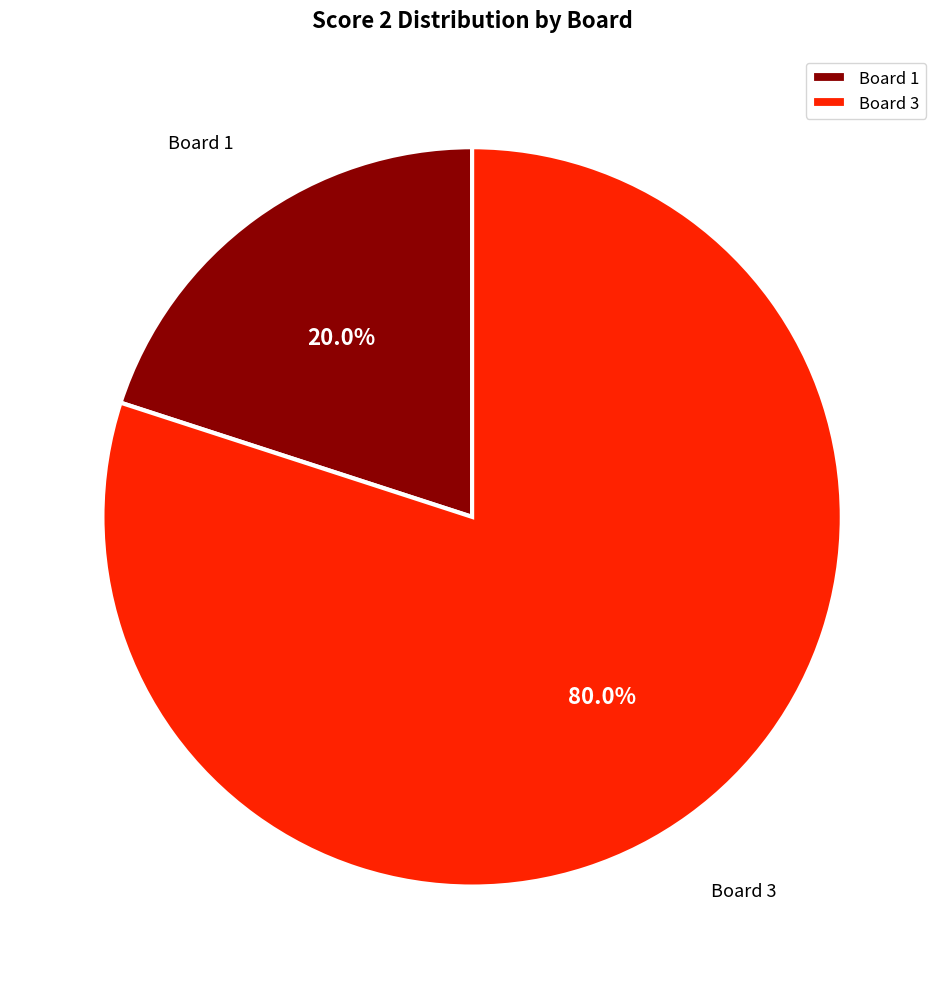

Which has a higher value, Board 3 or Board 1?

Board 3